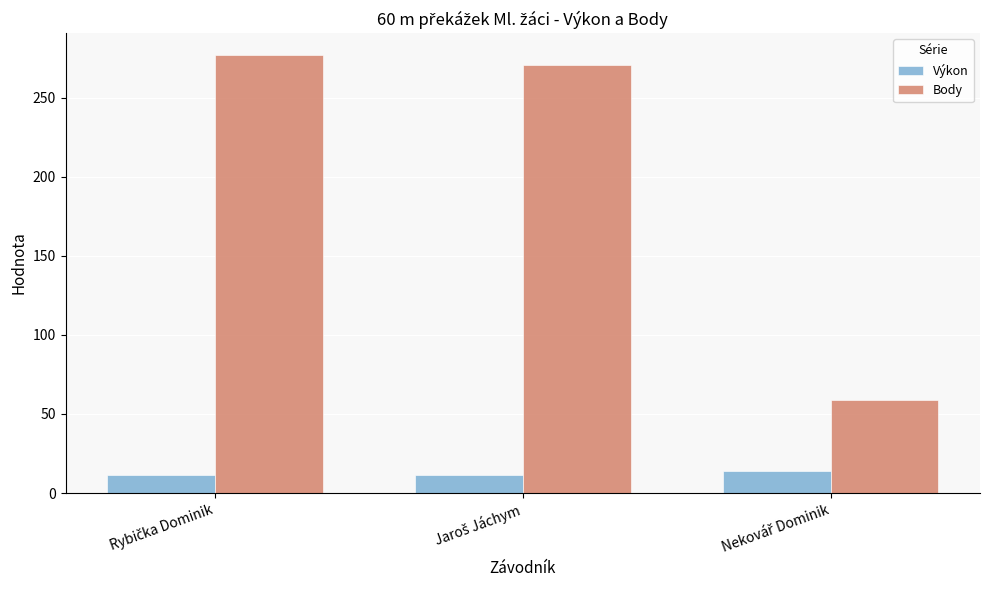

Rank the series by their average value, from lowest to highest.

Výkon, Body